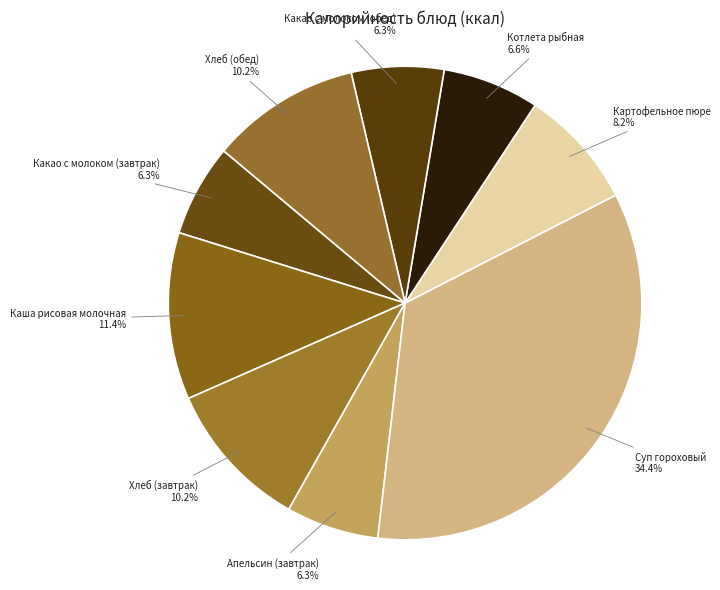

Does Хлеб (завтрак) represent more than half of the total?

No